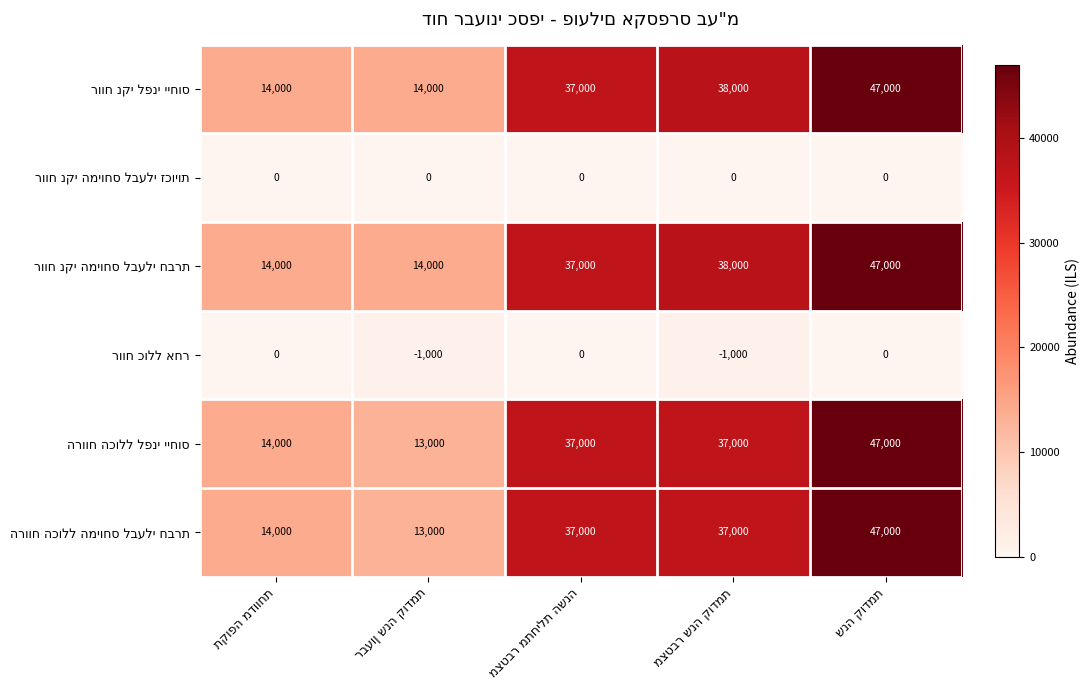

How many data points does each series have?

5